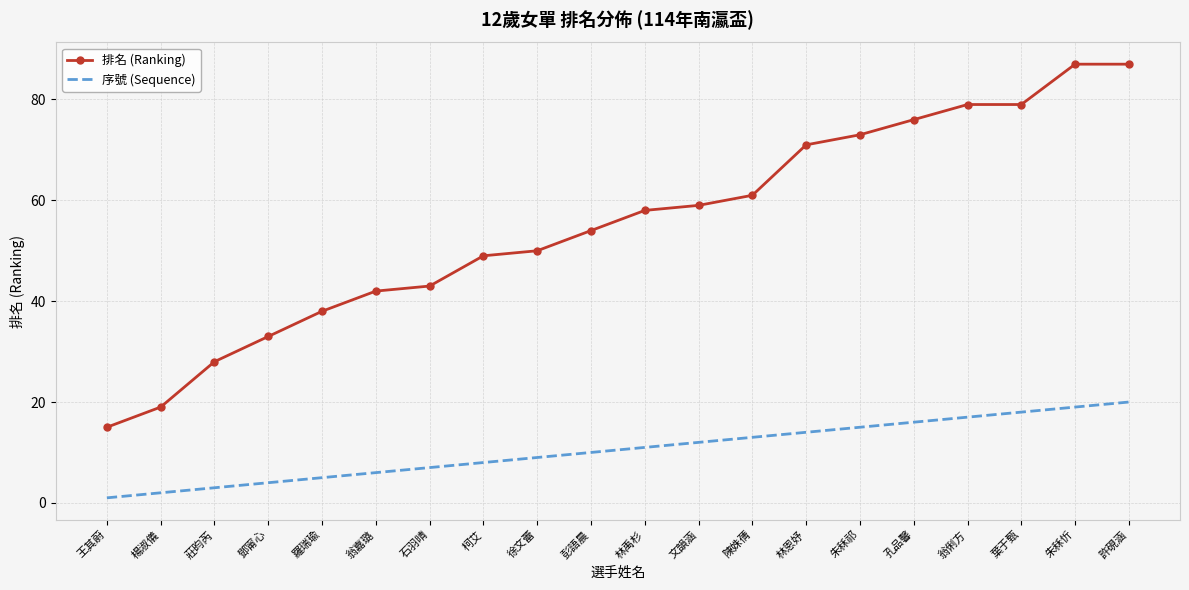

List the series in order of their peak value, highest first.

排名 (Ranking), 序號 (Sequence)